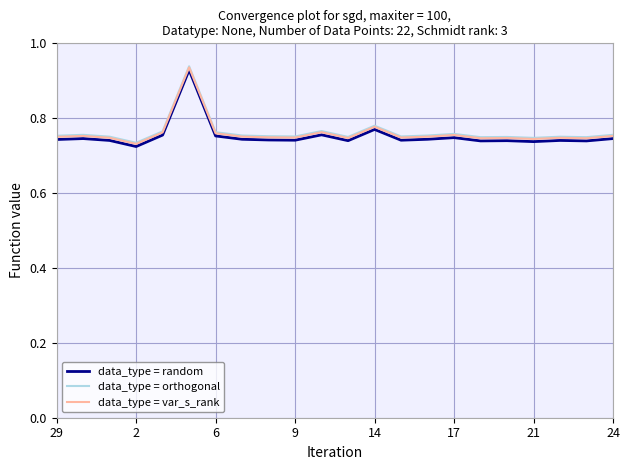

True or false: data_type = orthogonal and data_type = random intersect in this chart.

False